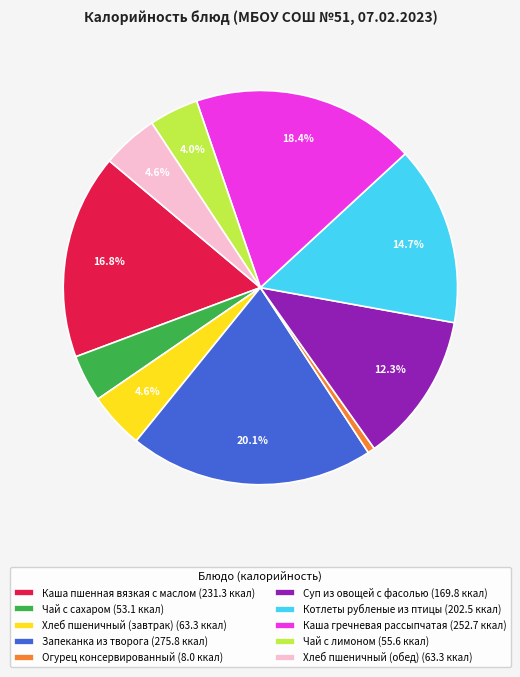

Between Хлеб пшеничный (завтрак) (63.3 ккал) and Котлеты рубленые из птицы (202.5 ккал), which is larger?

Котлеты рубленые из птицы (202.5 ккал)